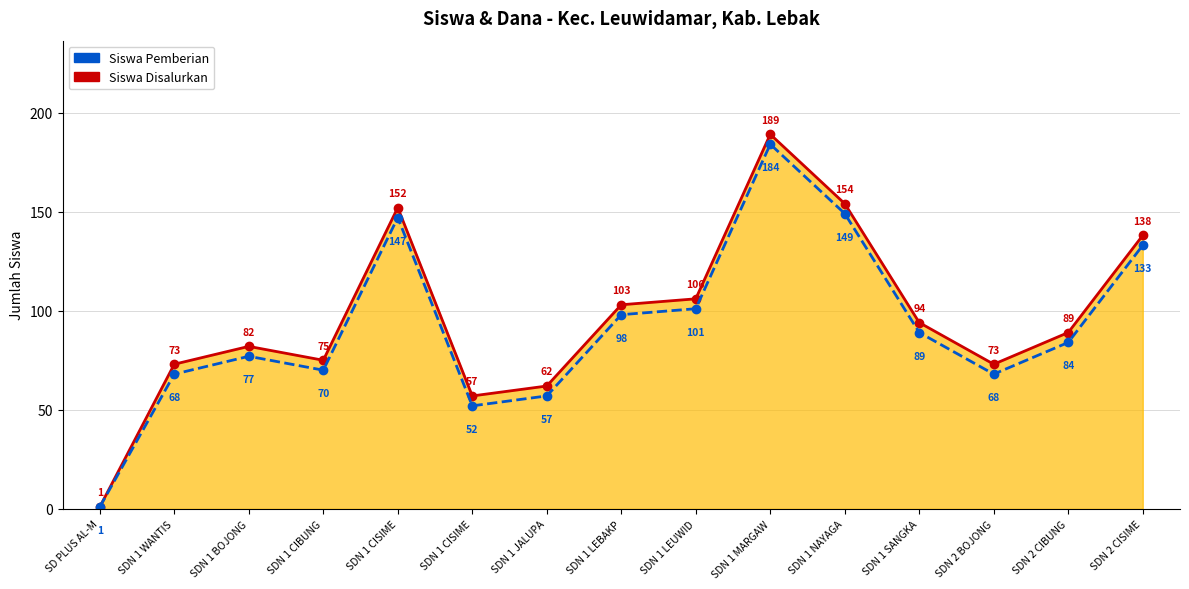

What is the value of the Siswa Disalurkan (line) point at the 11th from the left?

154